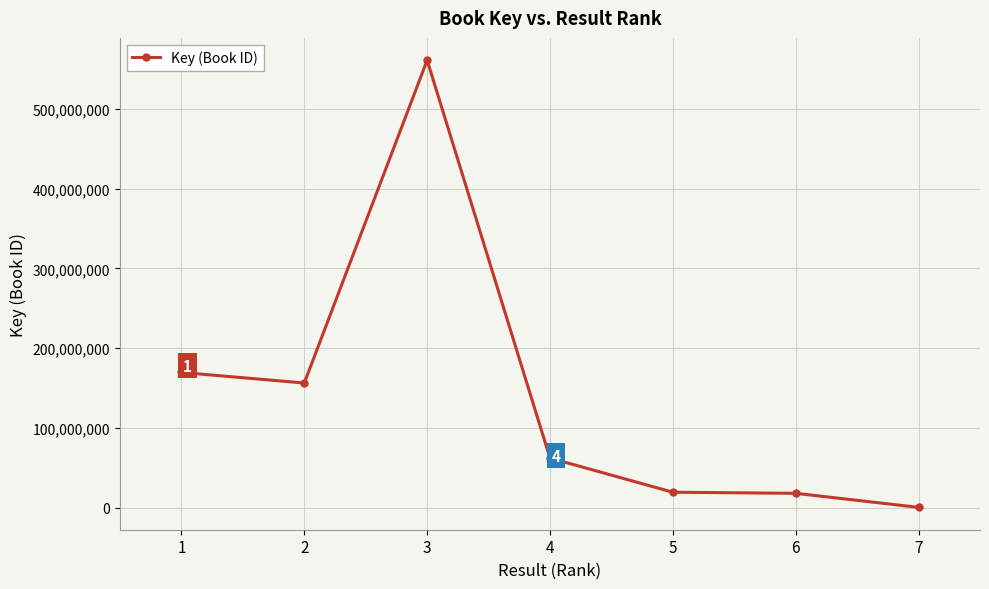

What is the average value?

140918547